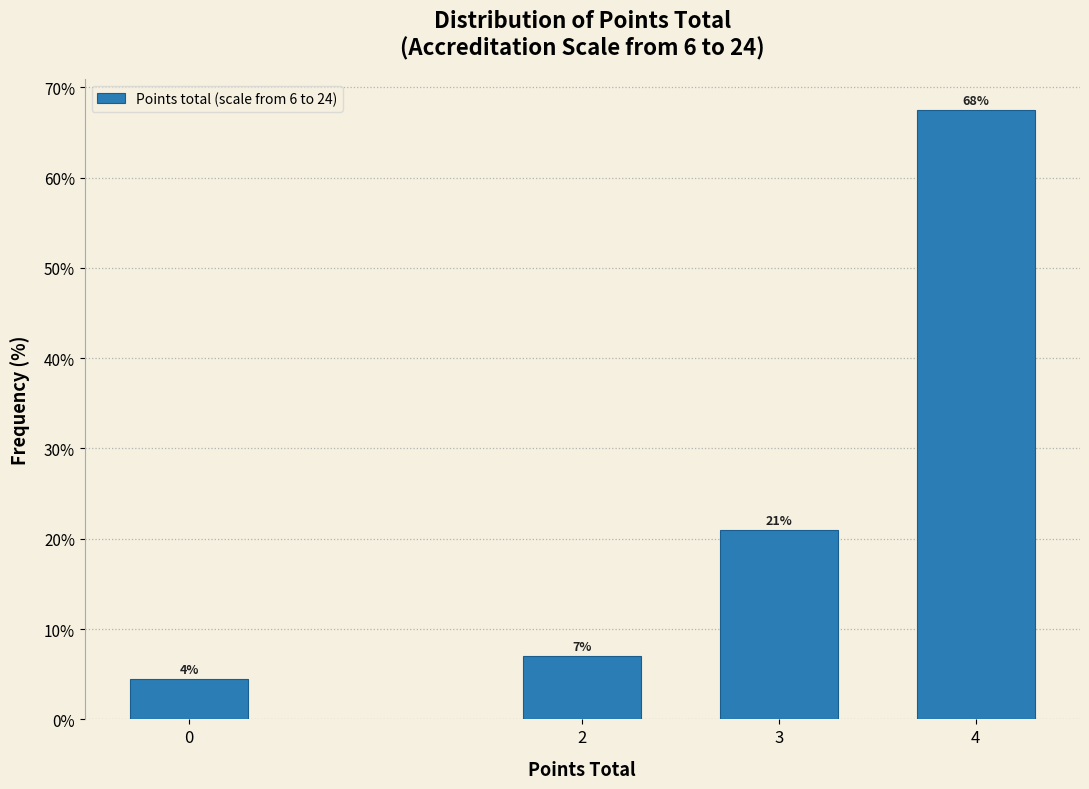

The value at 2 is 7.0. True or false?

True